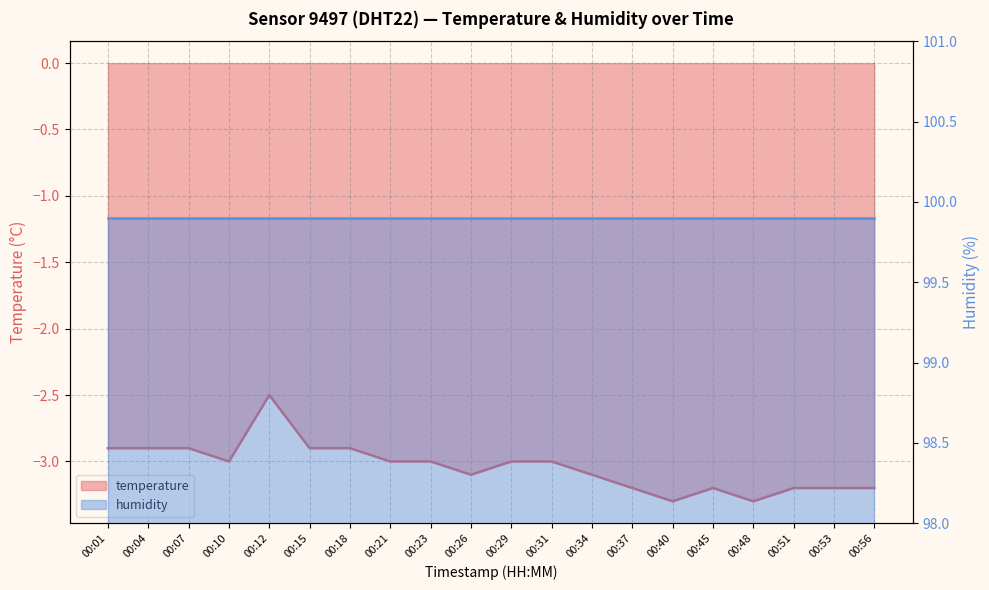

What is the minimum value shown in the chart?

-3.3